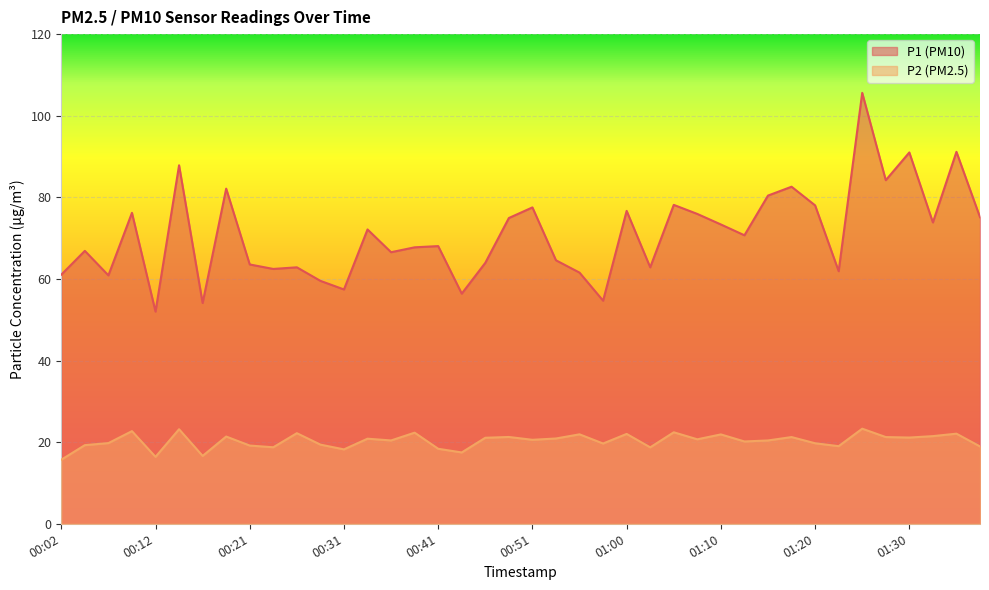

How many interior local valleys does the P2 series have?

13